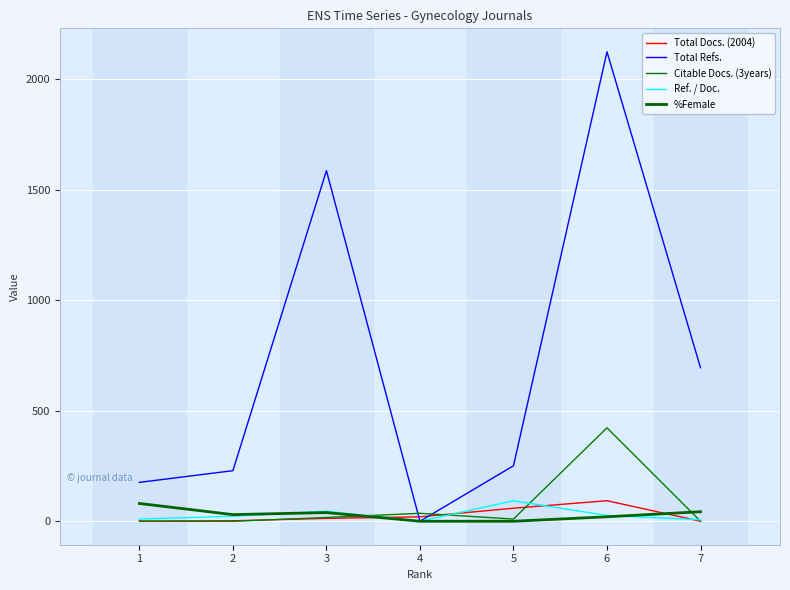

What is the maximum value for Total Docs. (2004)?

93.0